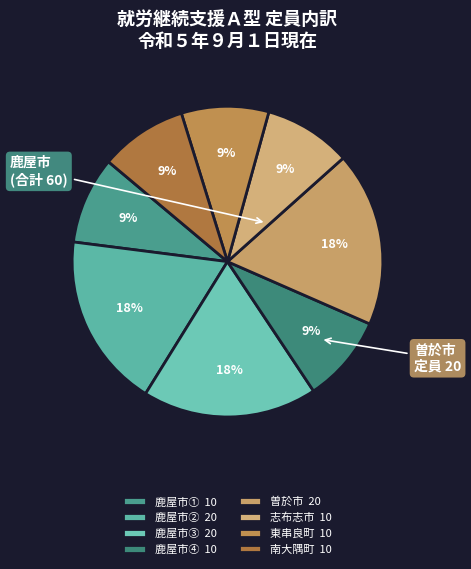

Is there a majority slice in this chart?

No